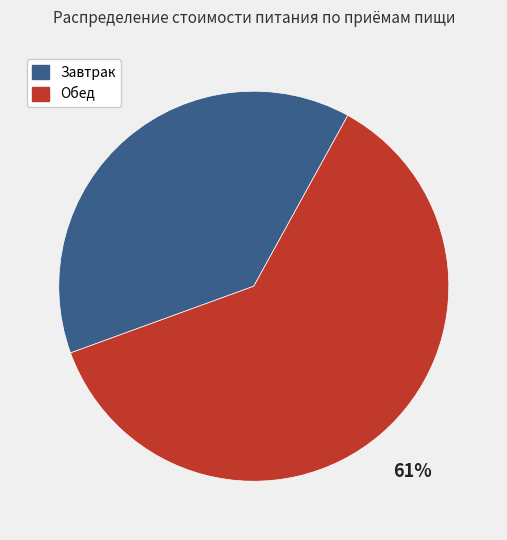

To the nearest percent, what is the average slice percentage?

50%